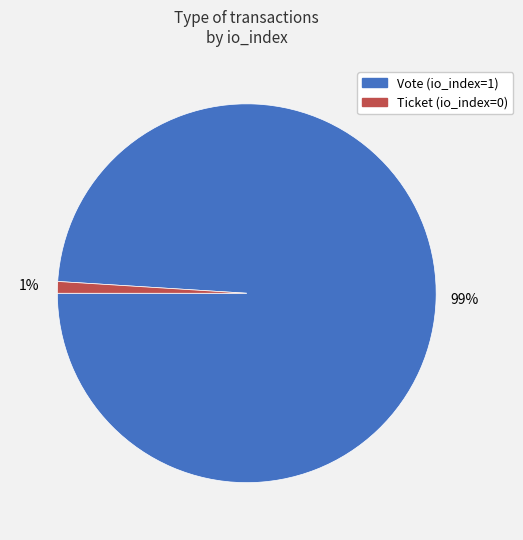

Combined, do Vote and Ticket account for over 50%?

Yes